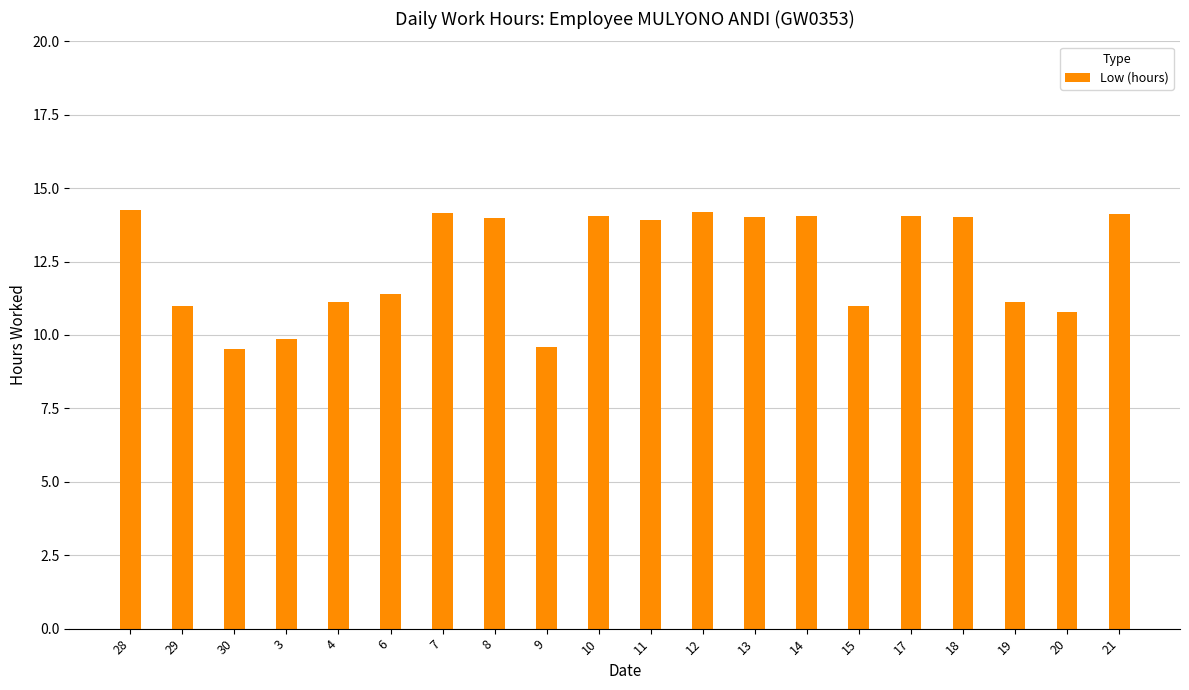

Which has a higher value, 21 or 20?

21